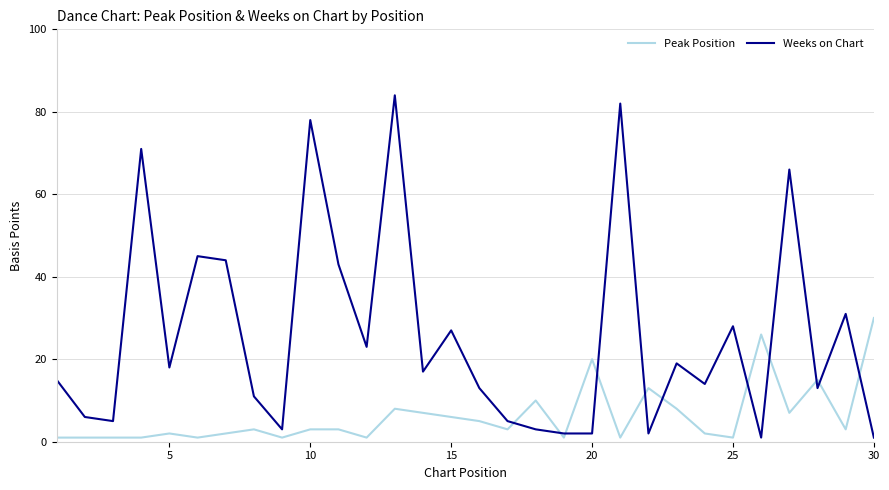

True or false: Peak Position has more than 2 interior local peaks.

True